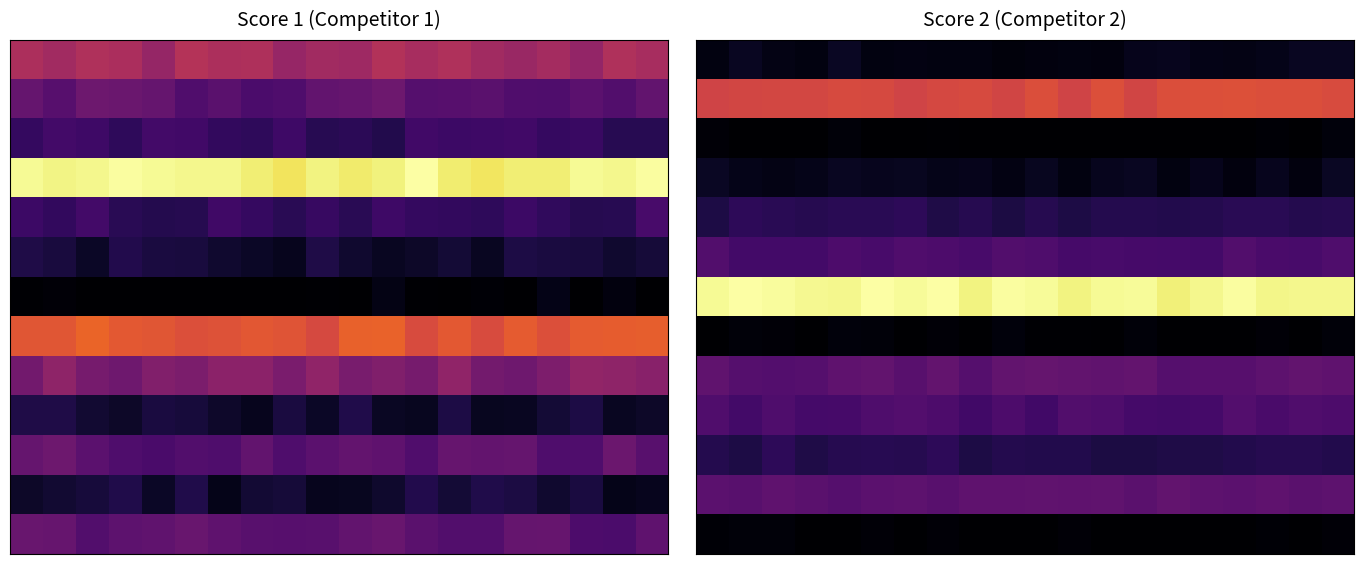

What is the greatest value displayed?

22.5